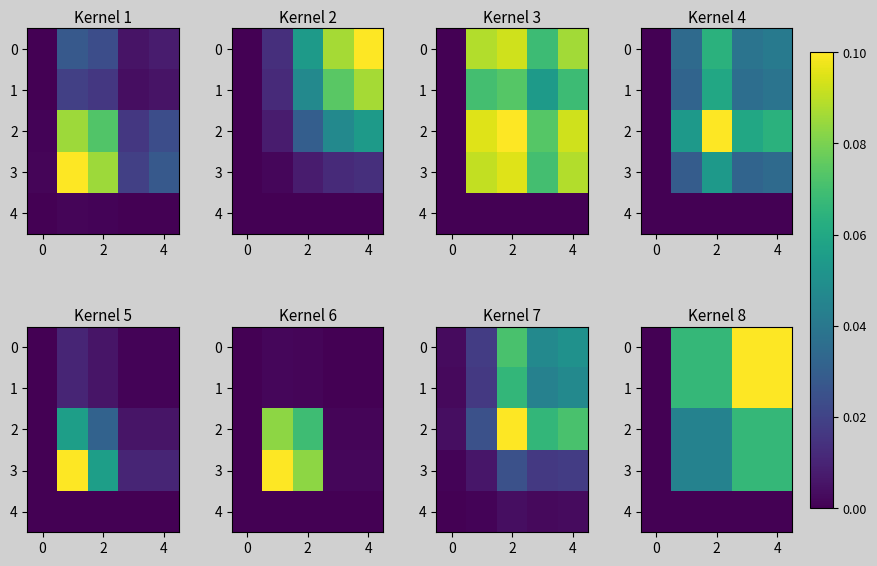

List the series in order of their peak value, highest first.

0, 1, 2, 3, 4